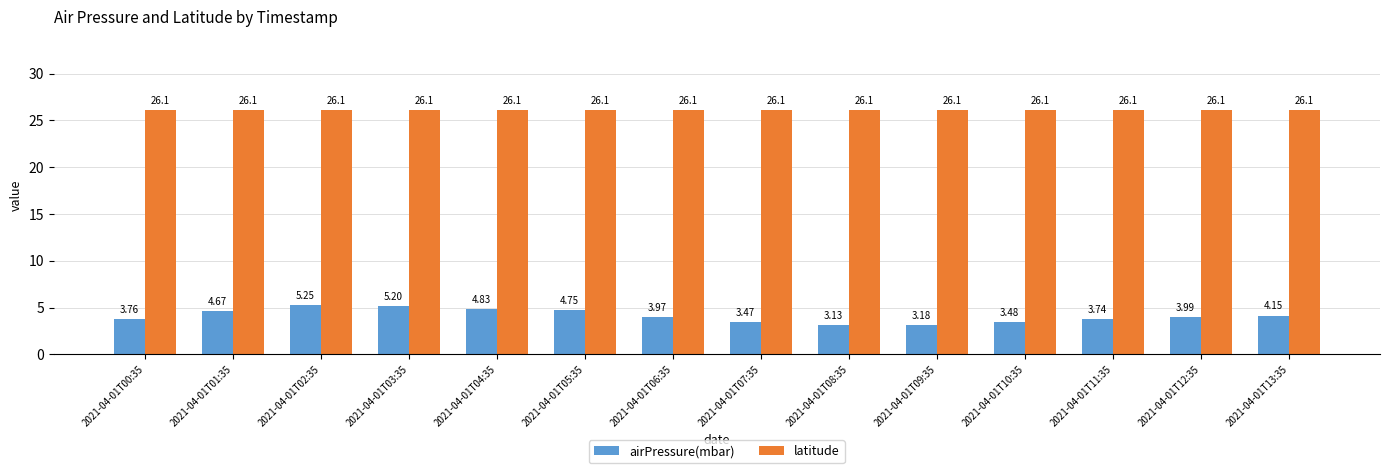

Is it true that latitude equals 26.1 at 2021-04-01T07:35?

True